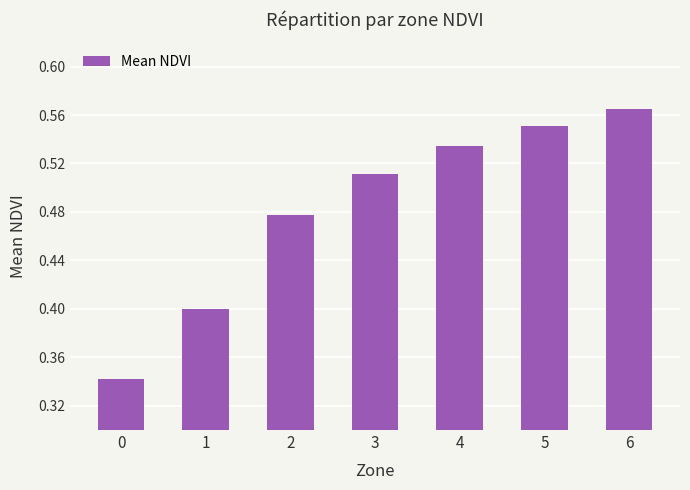

Does the chart contain stacked bars?

No